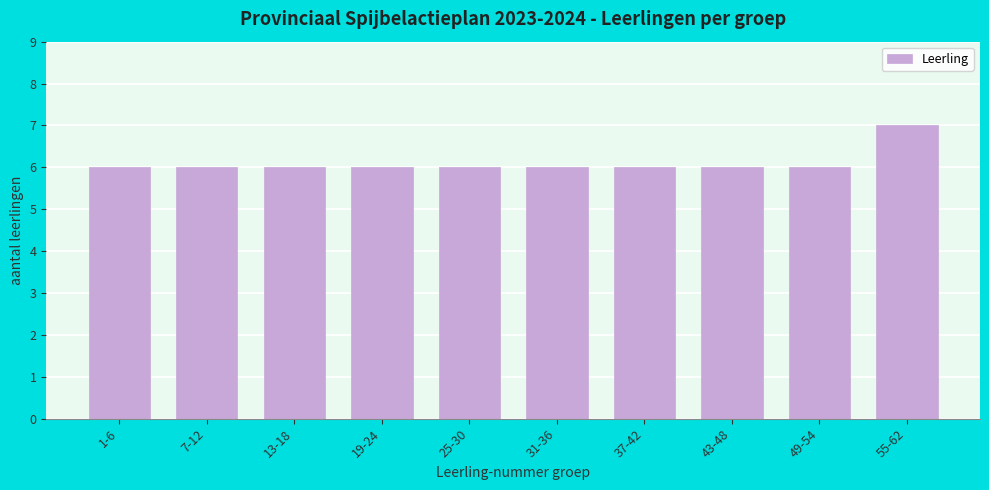

Reading left to right, list all the values displayed in this chart.

1-6=6	7-12=6	13-18=6	19-24=6	25-30=6	31-36=6	37-42=6	43-48=6	49-54=6	55-62=7